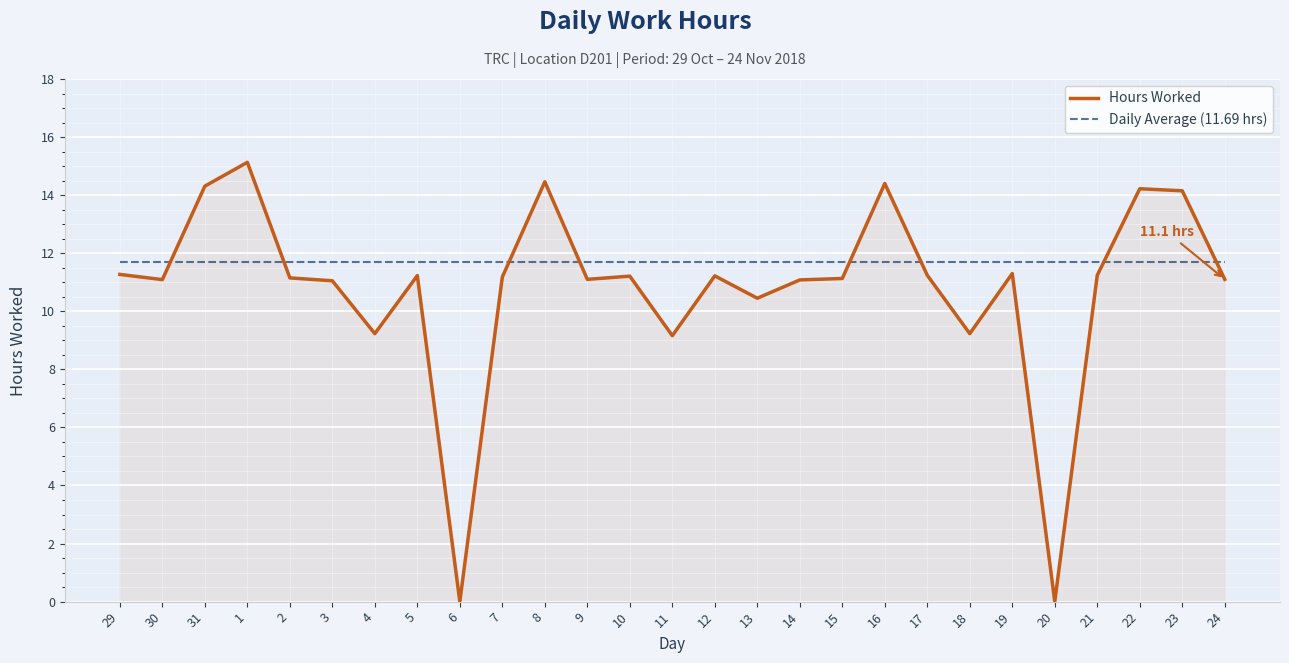

What is the total value across all series at 23?

25.8